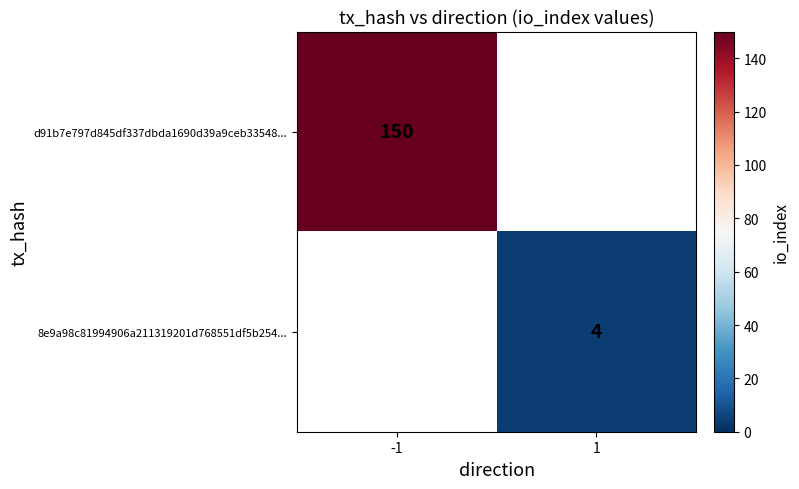

The 8e9a98c81994906a211319201d768551df5b254... series shows 6 at 1. True or false?

False